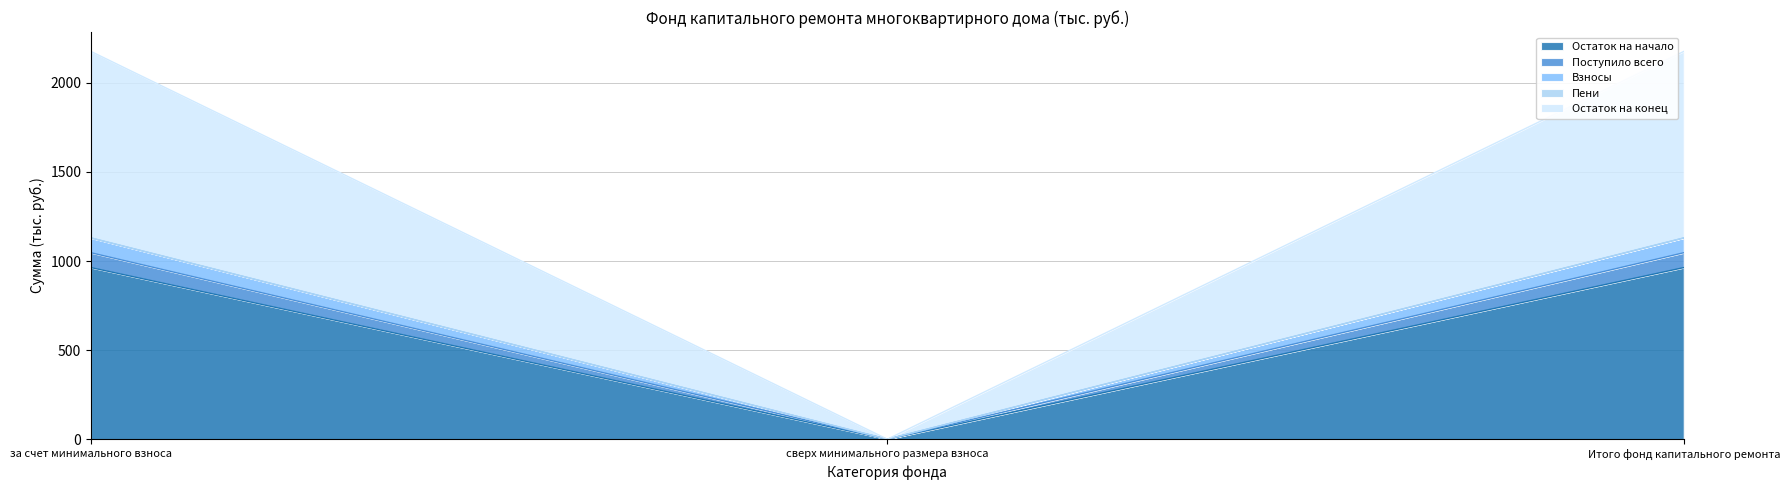

Which series has the largest range (max minus min)?

Остаток на конец